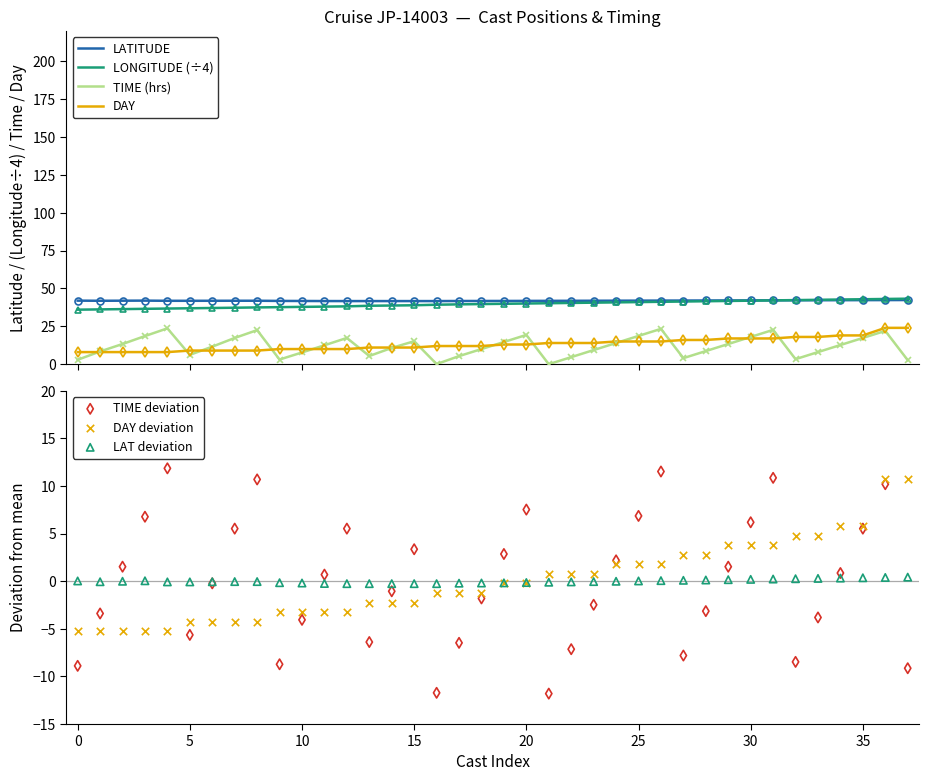

Which series contains the highest Y value?

LONGITUDE